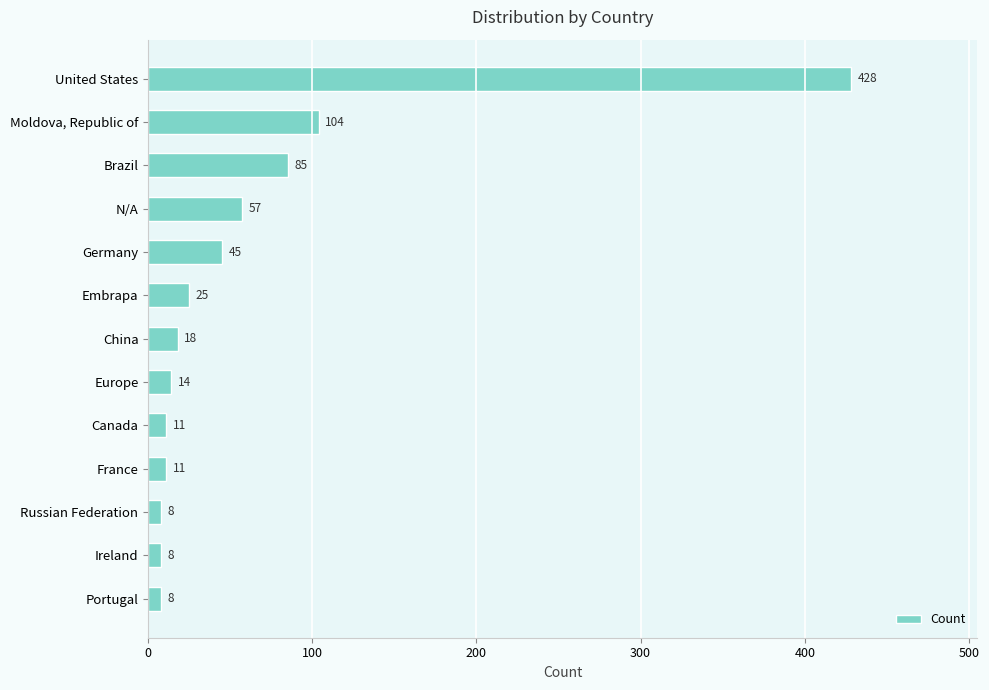

The value at Brazil is 85. True or false?

True